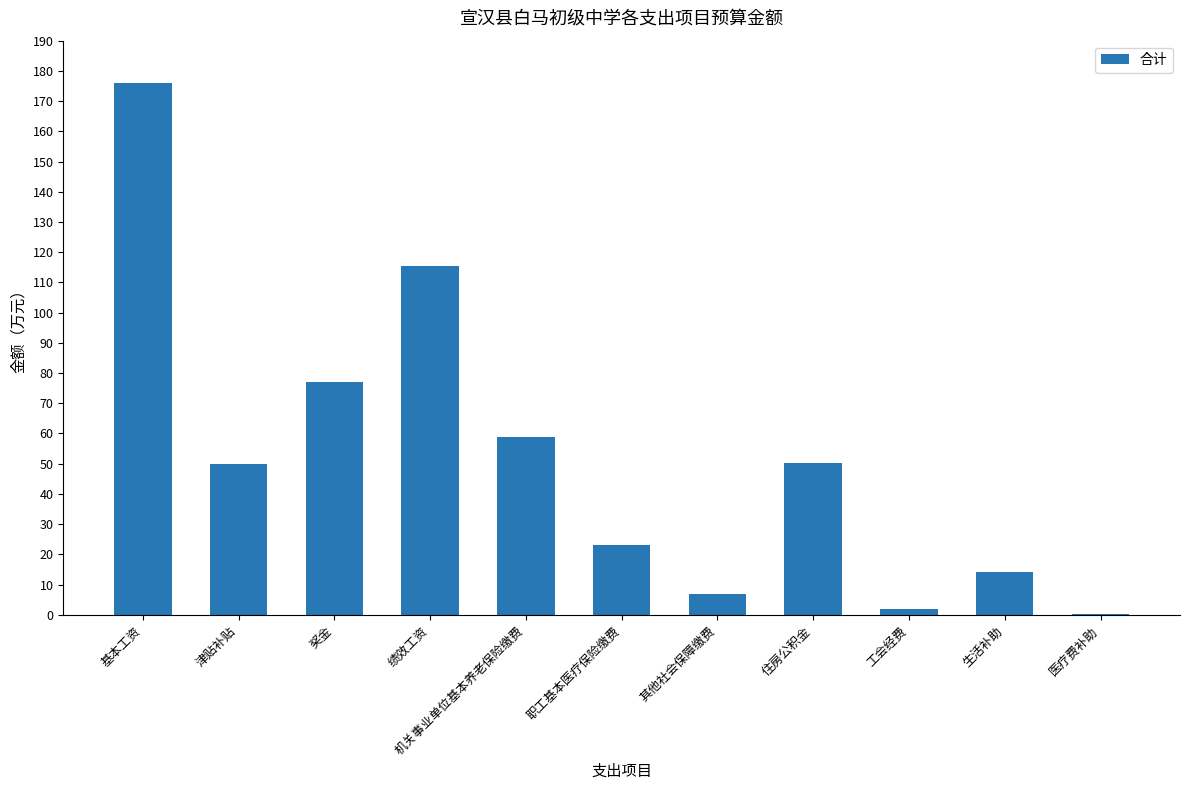

Between 职工基本医疗保险缴费 and 基本工资, which is larger?

基本工资